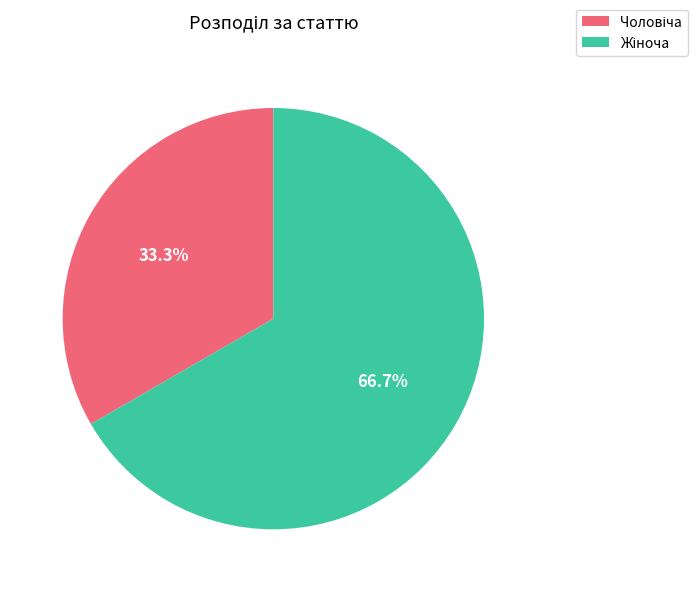

Is there any slice that represents more than half of the pie?

Yes